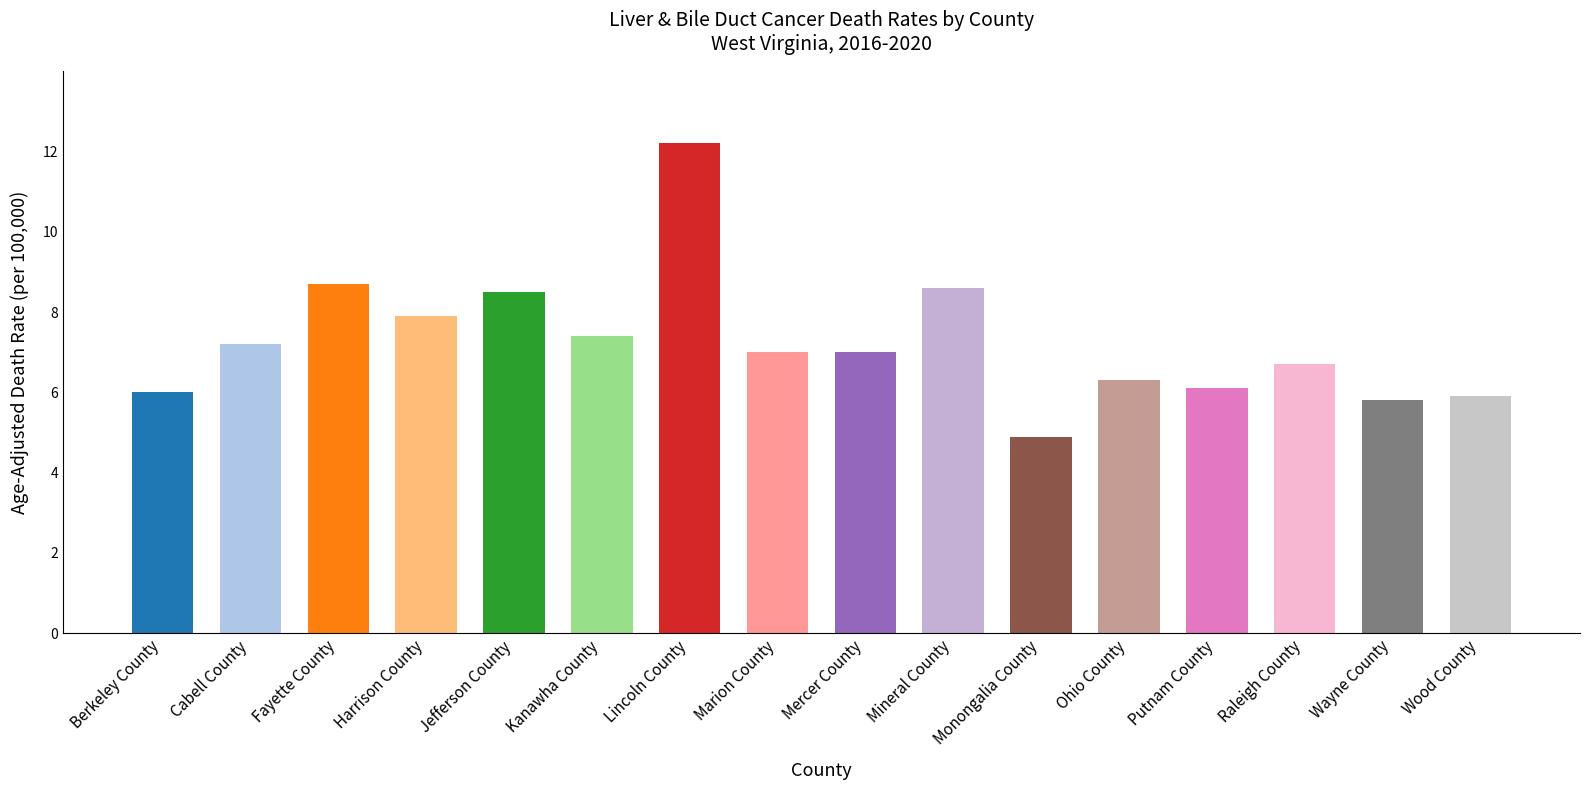

What is the label of the 3rd bar from the right?

Raleigh County